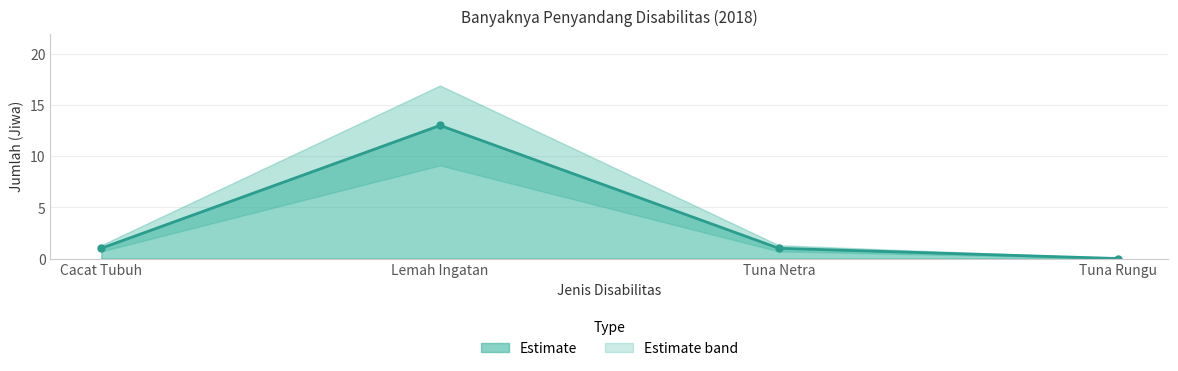

Between Lemah Ingatan and Tuna Rungu, which is larger?

Lemah Ingatan